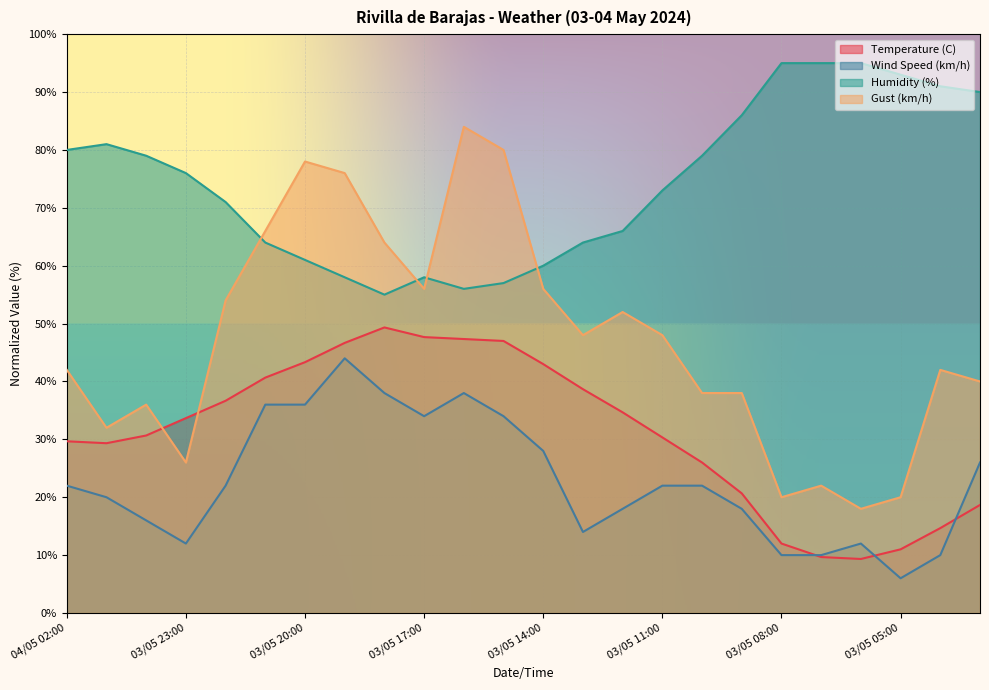

What is the sum of the Wind Speed (km/h) values at 03/05 05:00 and 03/05 18:00?

44.0